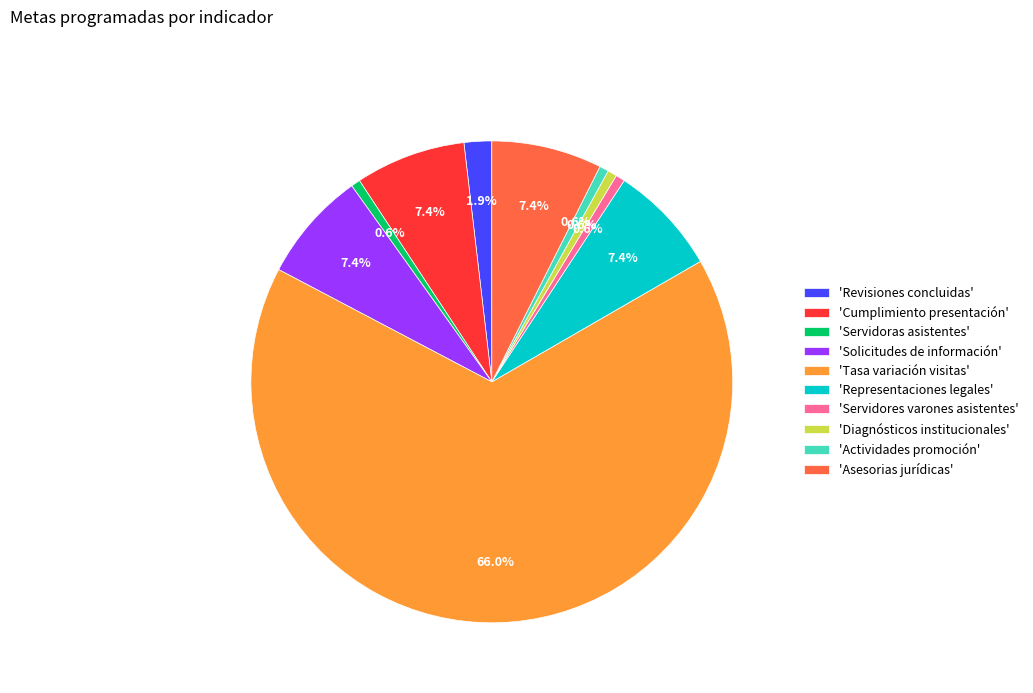

How much of the chart is everything except 'Actividades promoción'?

99.4%